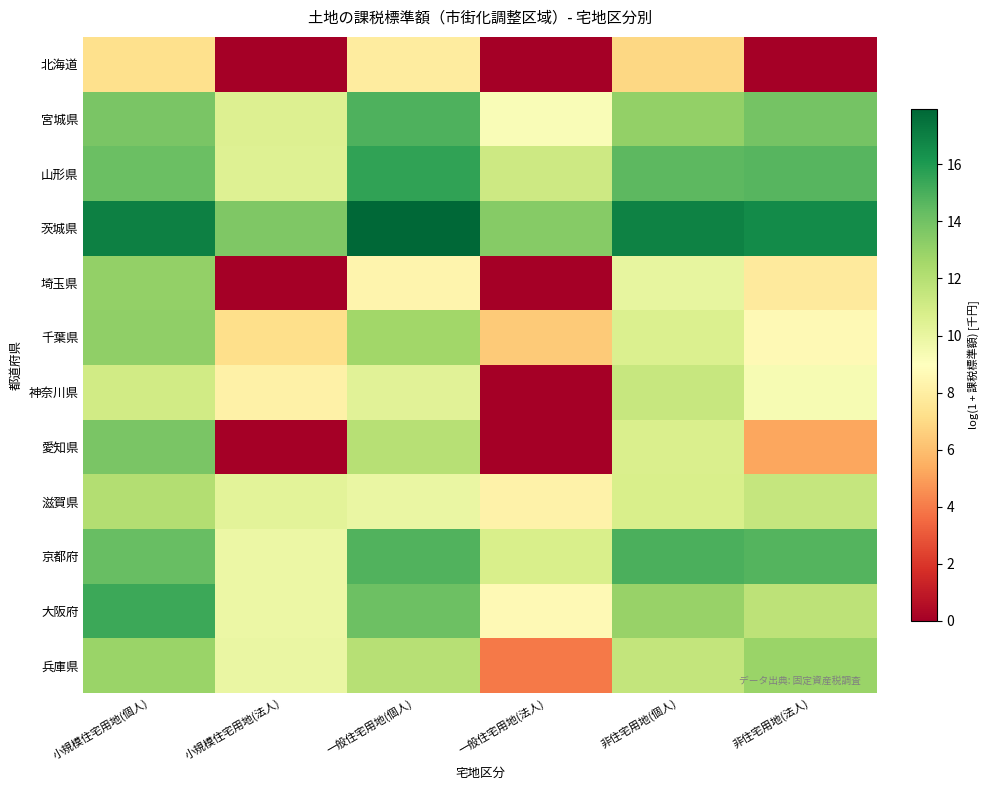

Reading right to left, what are all the values shown in this chart?

北海道: 非住宅用地(法人)=0.0	非住宅用地(個人)=6.9	一般住宅用地(法人)=0.0	一般住宅用地(個人)=7.9	小規模住宅用地(法人)=0.0	小規模住宅用地(個人)=7.2
宮城県: 非住宅用地(法人)=13.9	非住宅用地(個人)=13.1	一般住宅用地(法人)=9.2	一般住宅用地(個人)=14.9	小規模住宅用地(法人)=10.5	小規模住宅用地(個人)=13.8
山形県: 非住宅用地(法人)=14.7	非住宅用地(個人)=14.5	一般住宅用地(法人)=11.2	一般住宅用地(個人)=15.6	小規模住宅用地(法人)=10.5	小規模住宅用地(個人)=14.2
茨城県: 非住宅用地(法人)=16.6	非住宅用地(個人)=16.9	一般住宅用地(法人)=13.4	一般住宅用地(個人)=18.0	小規模住宅用地(法人)=13.6	小規模住宅用地(個人)=17.0
埼玉県: 非住宅用地(法人)=7.8	非住宅用地(個人)=10.0	一般住宅用地(法人)=0.0	一般住宅用地(個人)=8.4	小規模住宅用地(法人)=0.0	小規模住宅用地(個人)=13.0
千葉県: 非住宅用地(法人)=8.7	非住宅用地(個人)=10.6	一般住宅用地(法人)=6.4	一般住宅用地(個人)=12.7	小規模住宅用地(法人)=7.2	小規模住宅用地(個人)=13.2
神奈川県: 非住宅用地(法人)=9.3	非住宅用地(個人)=11.4	一般住宅用地(法人)=0.0	一般住宅用地(個人)=10.3	小規模住宅用地(法人)=8.2	小規模住宅用地(個人)=11.0
愛知県: 非住宅用地(法人)=5.2	非住宅用地(個人)=10.7	一般住宅用地(法人)=0.0	一般住宅用地(個人)=12.0	小規模住宅用地(法人)=0.0	小規模住宅用地(個人)=13.8
滋賀県: 非住宅用地(法人)=11.4	非住宅用地(個人)=10.8	一般住宅用地(法人)=8.3	一般住宅用地(個人)=9.9	小規模住宅用地(法人)=10.3	小規模住宅用地(個人)=12.1
京都府: 非住宅用地(法人)=14.7	非住宅用地(個人)=15.0	一般住宅用地(法人)=10.7	一般住宅用地(個人)=14.8	小規模住宅用地(法人)=9.8	小規模住宅用地(個人)=14.2
大阪府: 非住宅用地(法人)=11.8	非住宅用地(個人)=12.9	一般住宅用地(法人)=8.7	一般住宅用地(個人)=14.1	小規模住宅用地(法人)=9.9	小規模住宅用地(個人)=15.3
兵庫県: 非住宅用地(法人)=12.9	非住宅用地(個人)=11.5	一般住宅用地(法人)=4.0	一般住宅用地(個人)=11.9	小規模住宅用地(法人)=9.9	小規模住宅用地(個人)=12.8